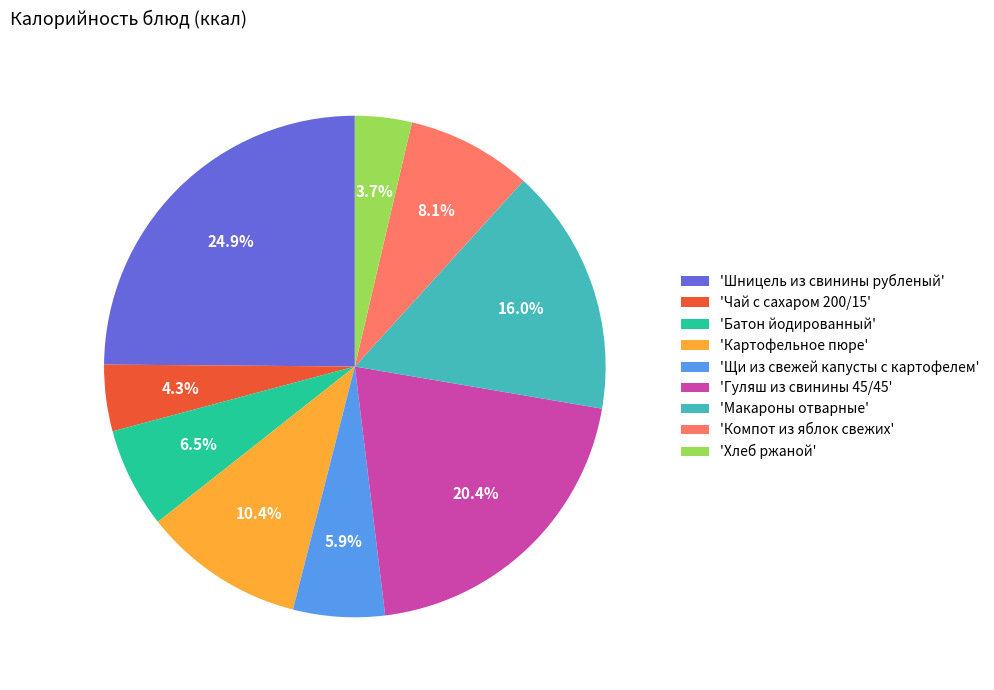

What portion of the pie excludes 'Хлеб ржаной'?

96.3%